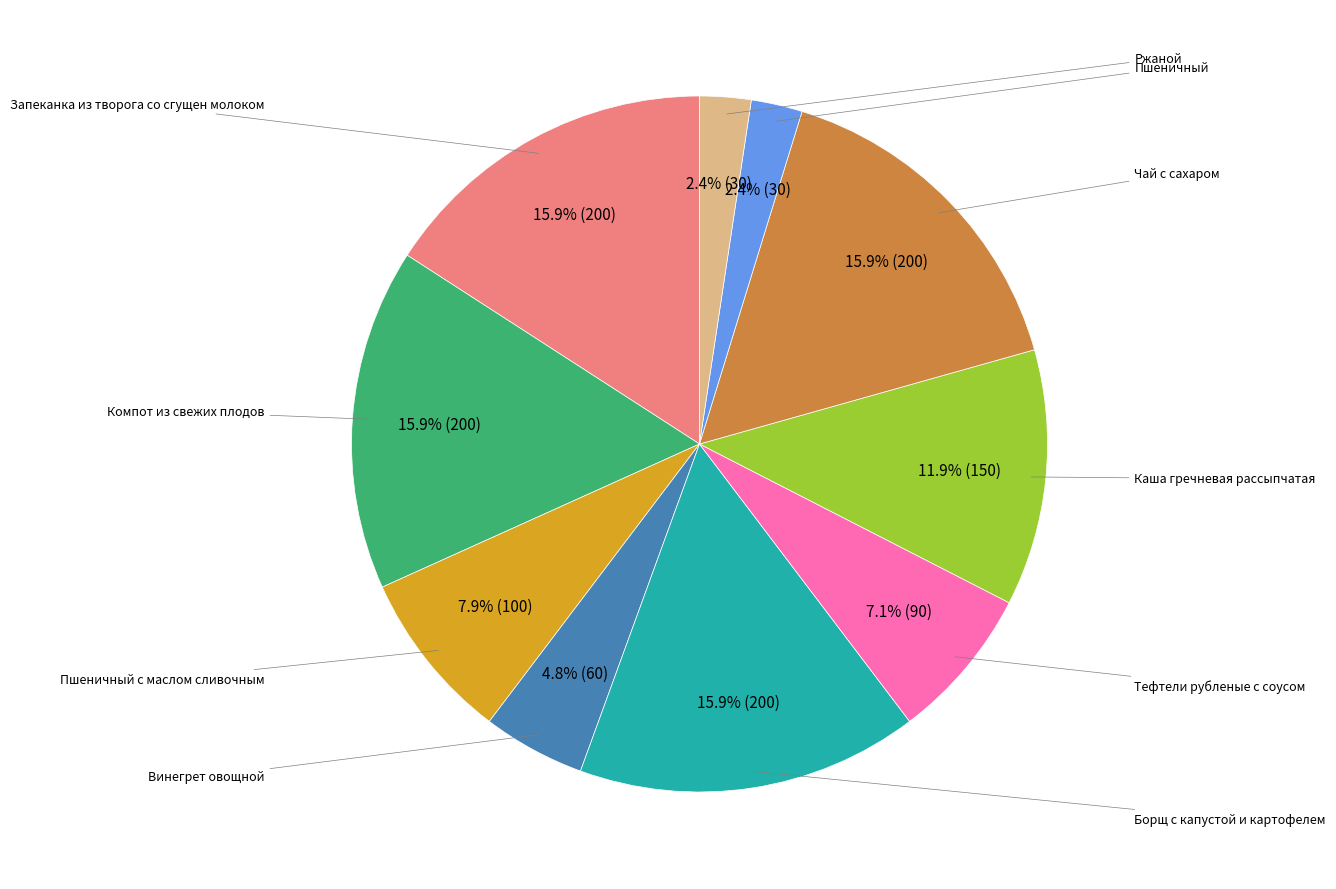

Is there any slice that represents more than half of the pie?

No